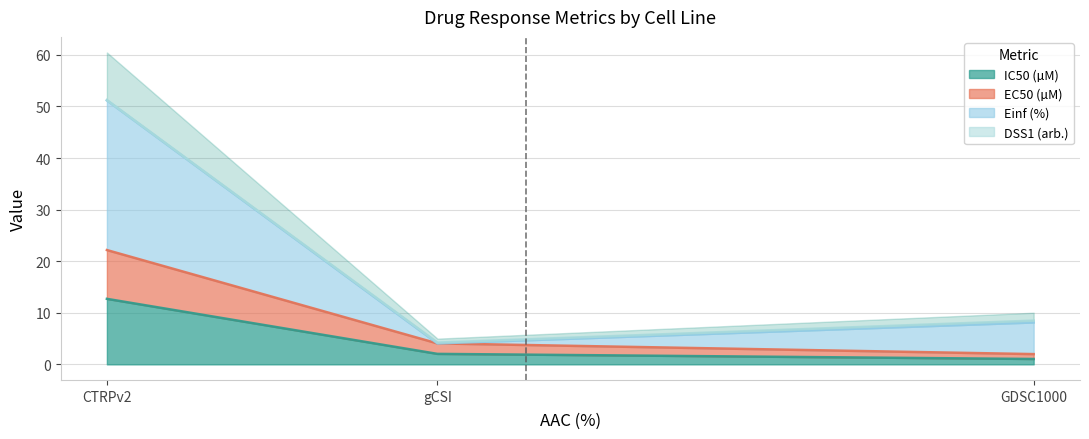

Is it true that IC50 (µM) equals 2.0 at gCSI?

True